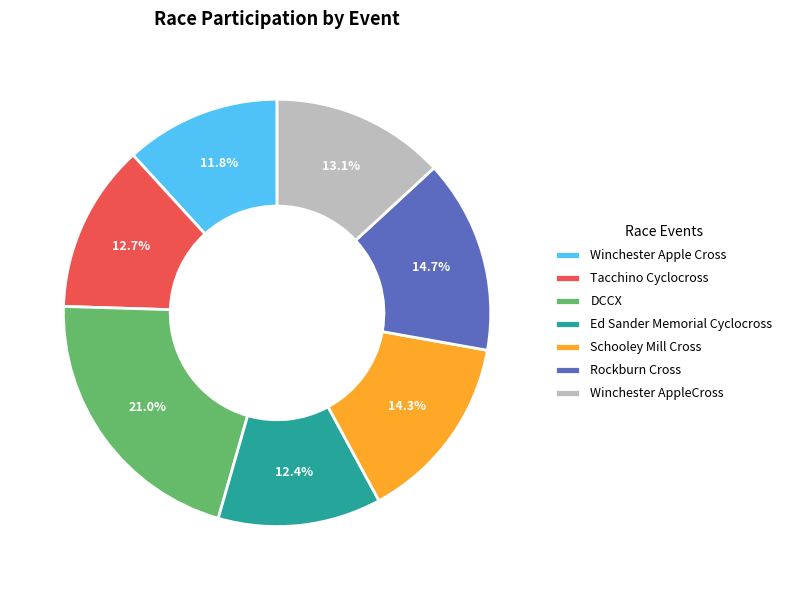

Is DCCX the majority of the pie?

No